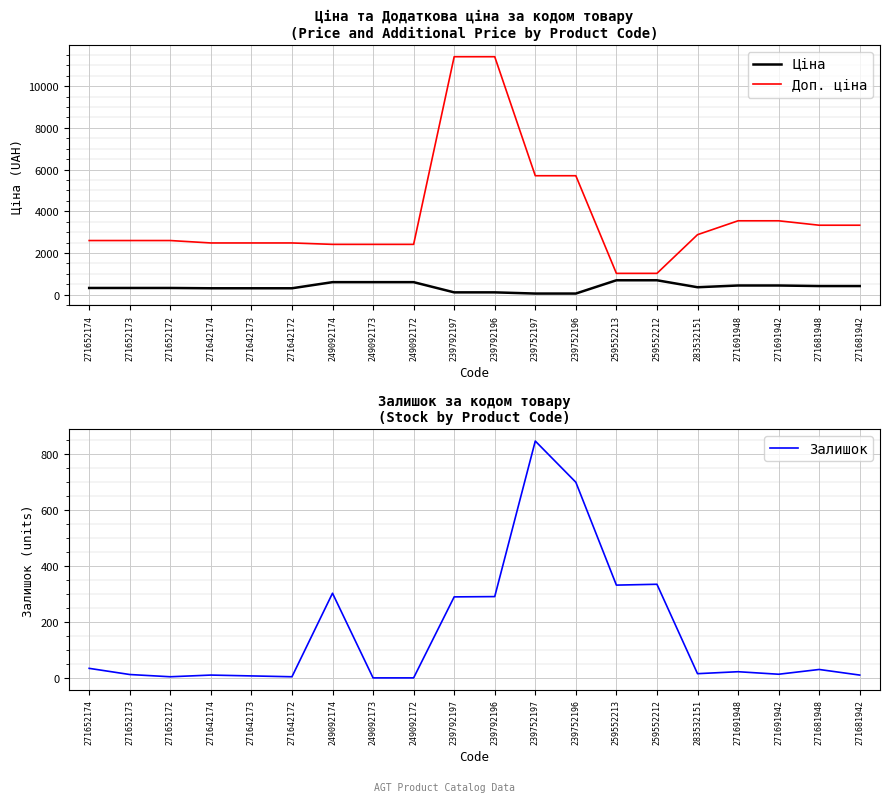

True or false: Ціна and Доп. ціна cross at least once.

False